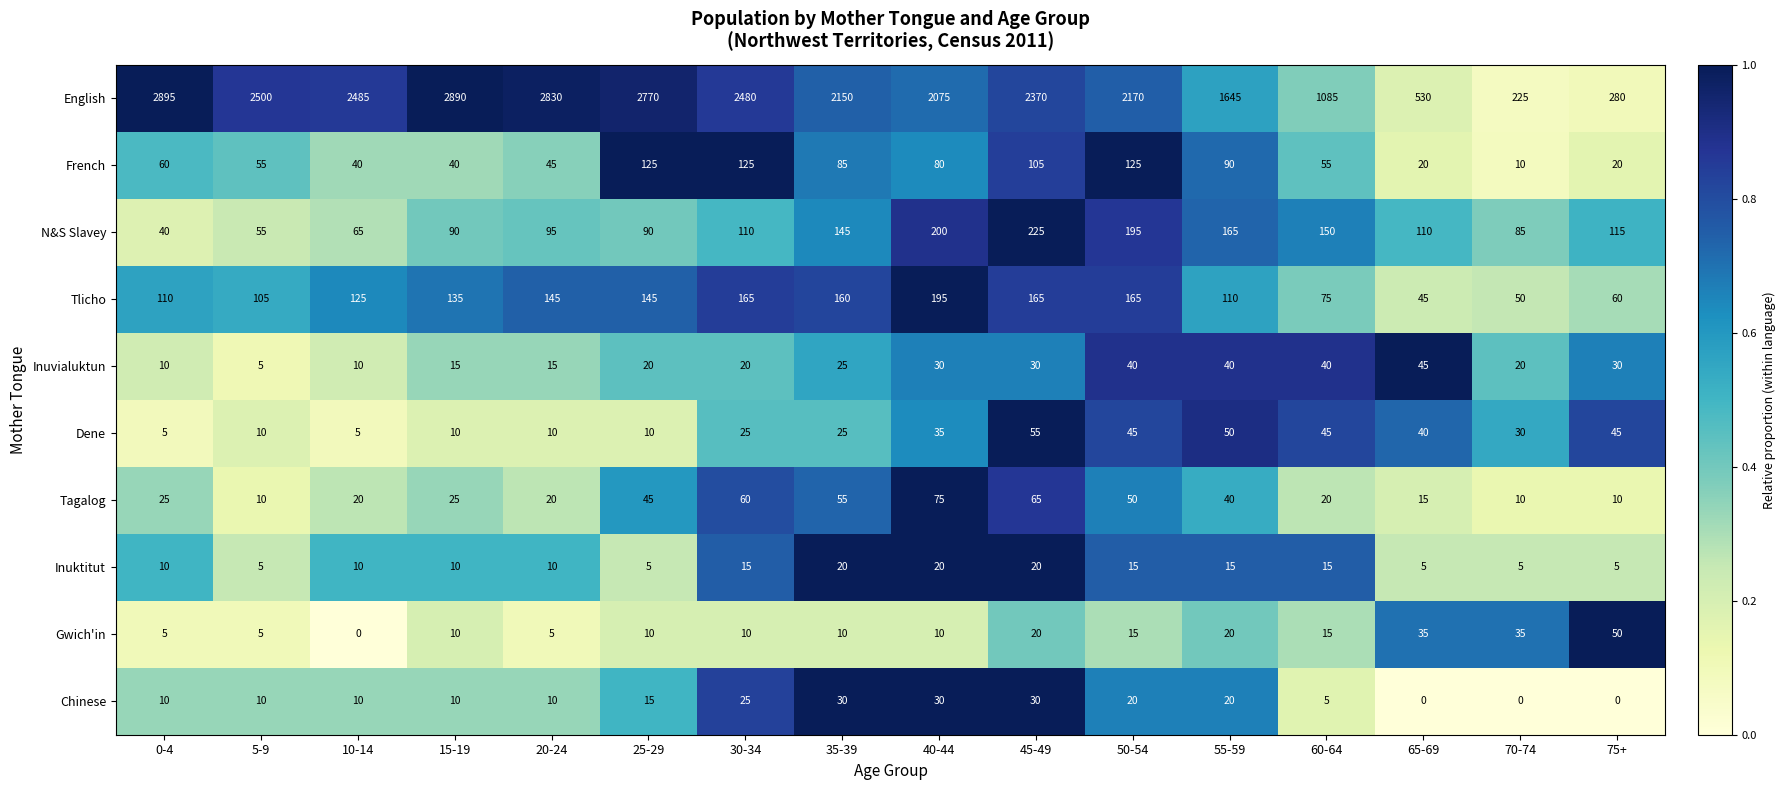

Which category has the highest value in the N&S Slavey series?

45-49